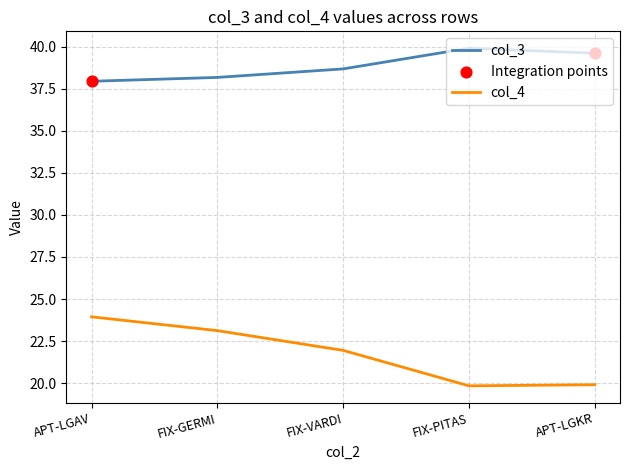

At how many categories does at least one series exceed 28?

5